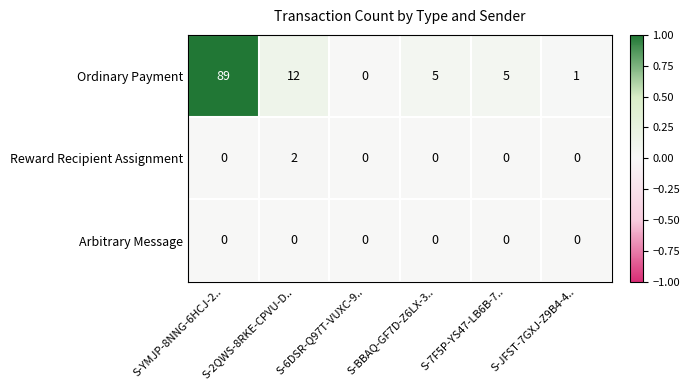

At which label does Ordinary Payment first exceed 5?

S-YMJP-8NNG-6HCJ-2..